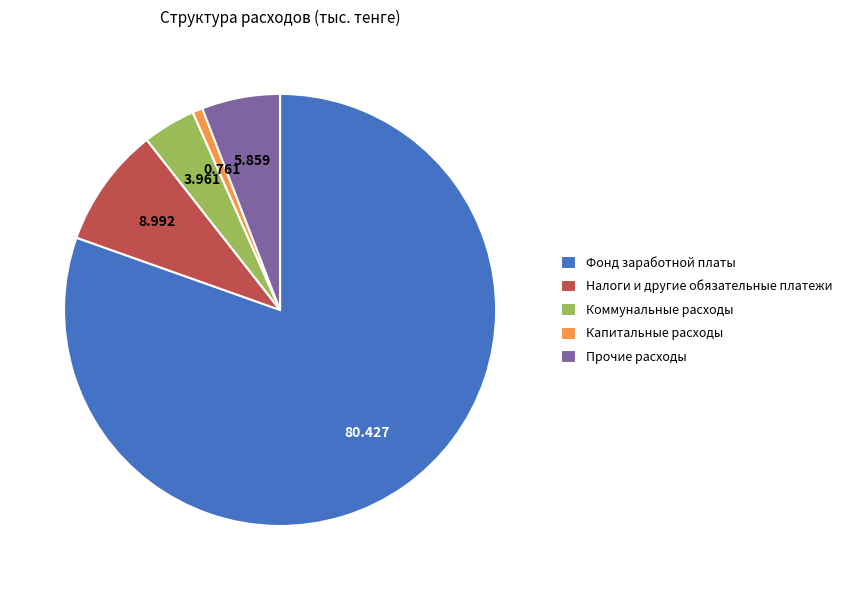

Does Фонд заработной платы represent more than half of the total?

Yes